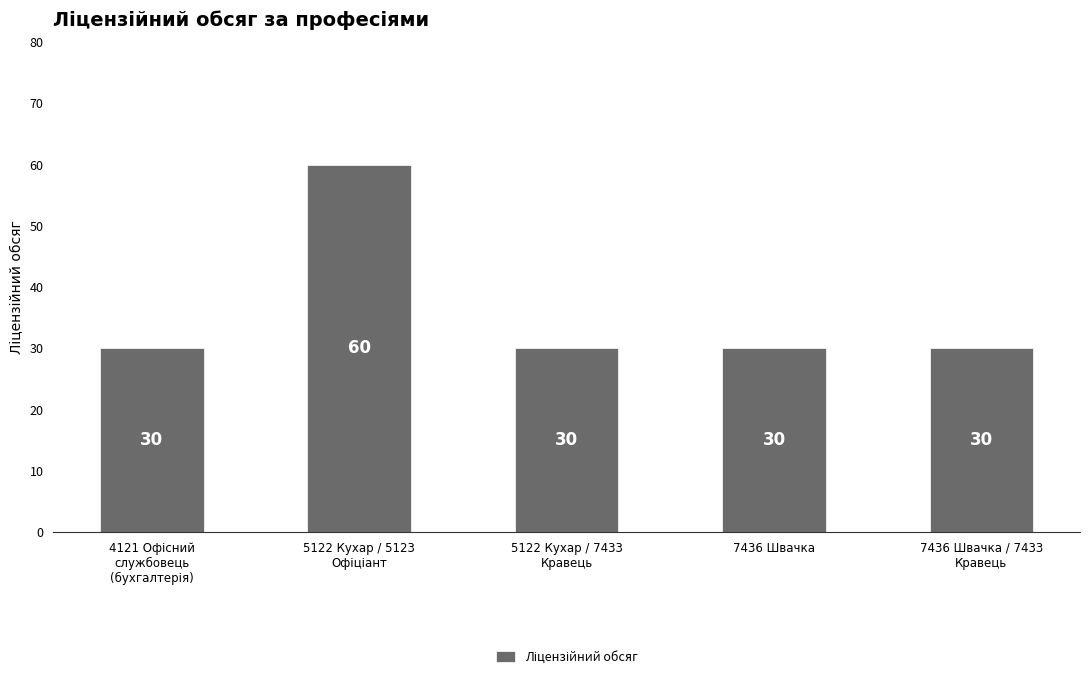

What is the difference between the maximum and minimum values?

30